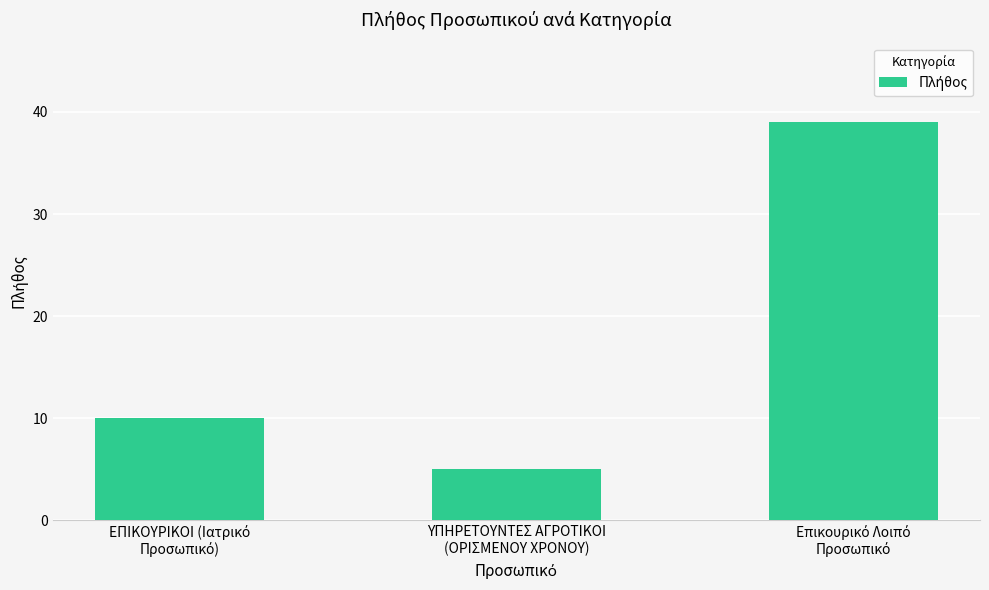

What is the value of the 1st bar from the left?

10